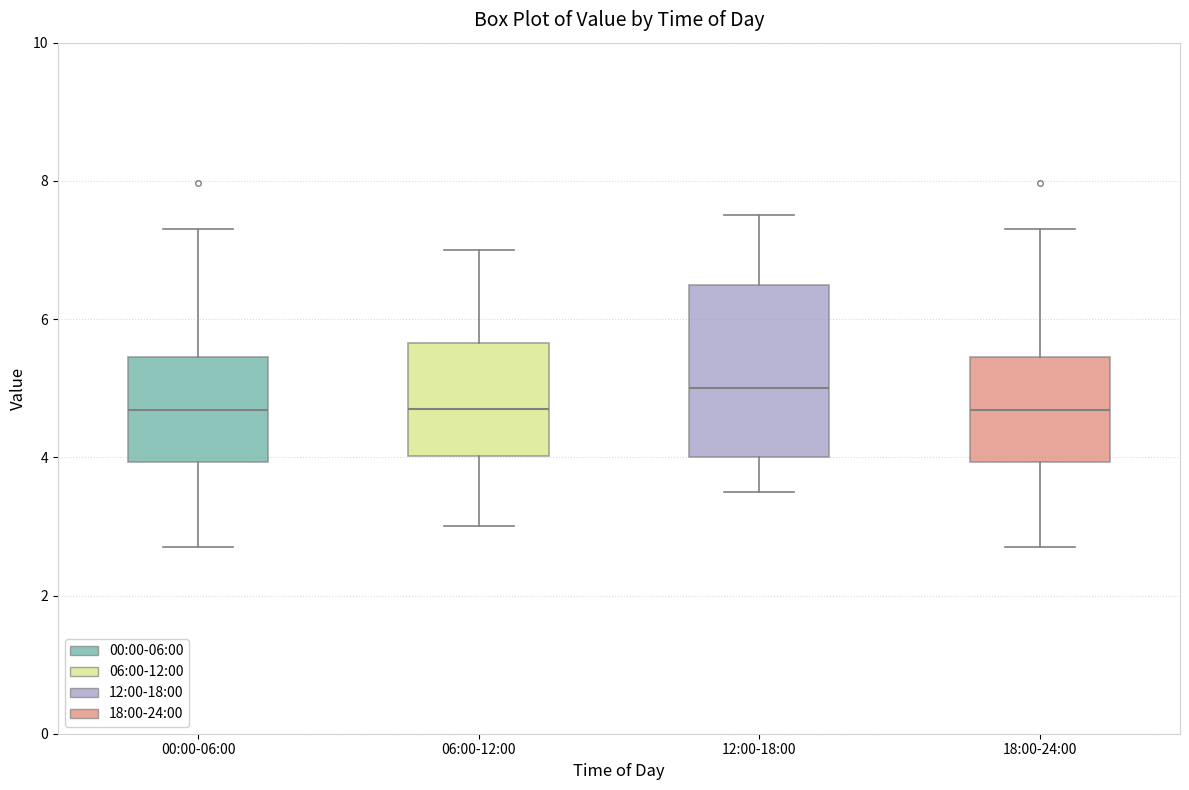

Where is the lower edge of the box for 12:00-18:00 on the y-axis? The values are not printed on the chart, so give them approximately, as read against the axis.

4.0